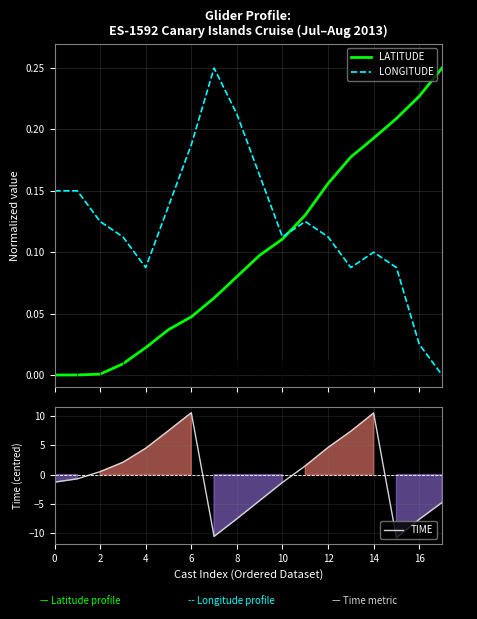

True or false: TIME has a value of 10.5 at 6.

True